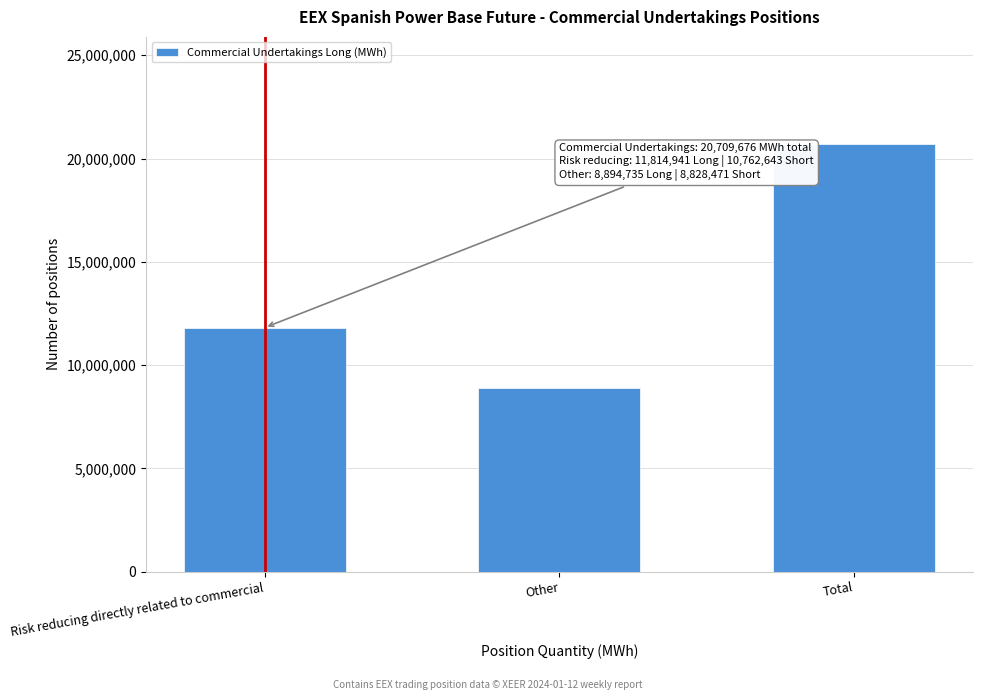

Reading right to left, what are all the values shown in this chart?

20709676	8894735	11814941